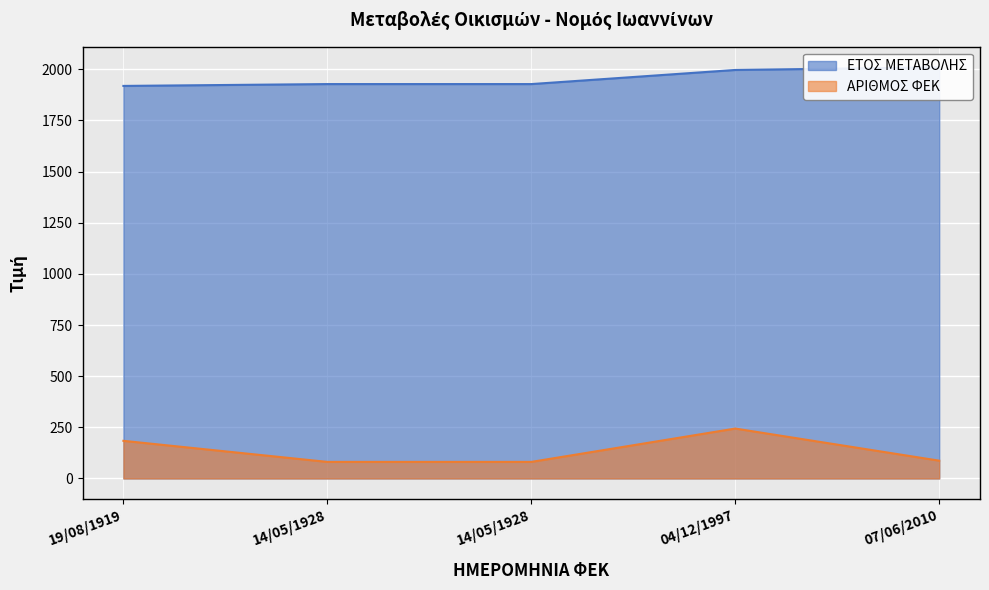

List the series in order of their peak value, highest first.

ΕΤΟΣ ΜΕΤΑΒΟΛΗΣ, ΑΡΙΘΜΟΣ ΦΕΚ